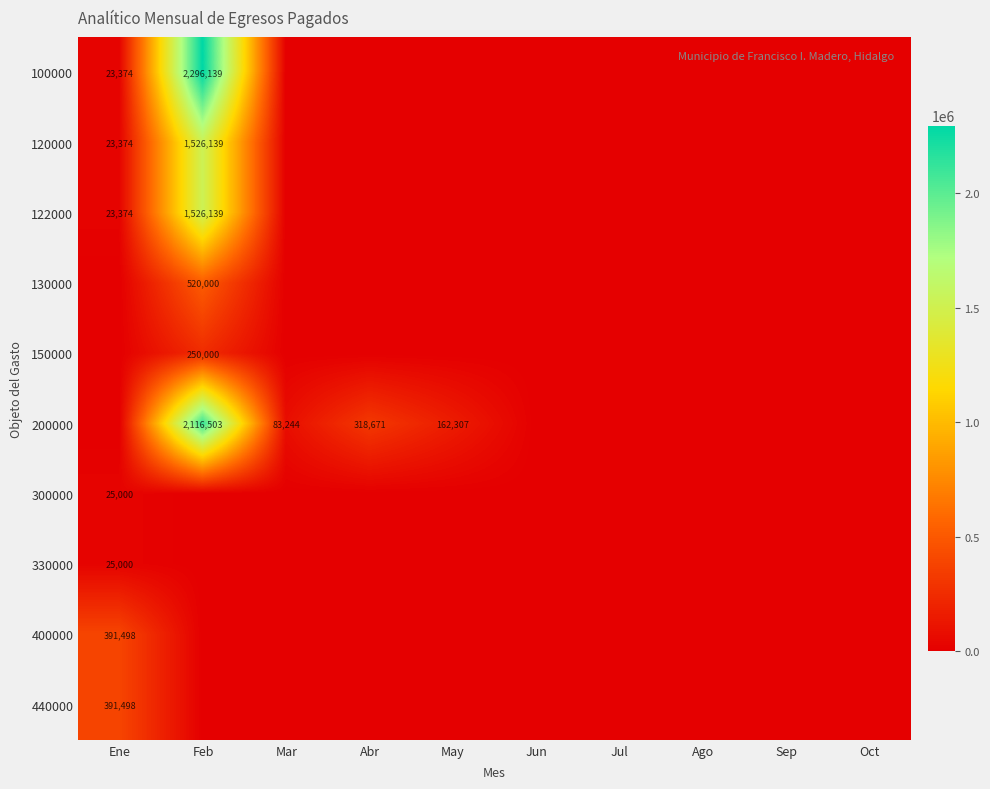

True or false: 100000 has a value of -820595.7 at May.

False